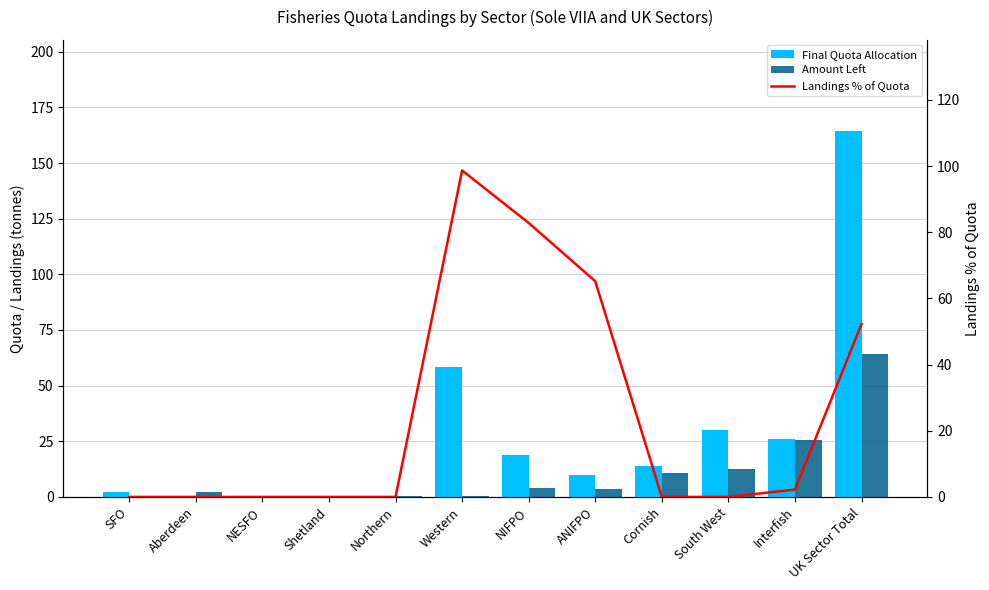

Where does the Amount Left series first go above 3?

NIFPO